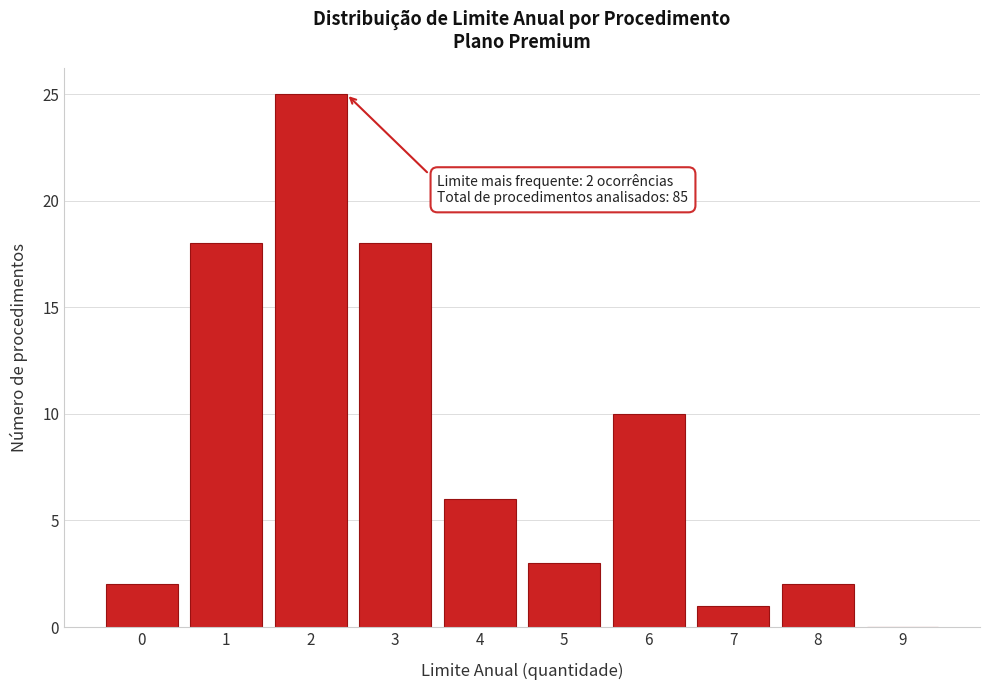

Reading left to right, what are all the values shown in this chart?

0=2	1=18	2=25	3=18	4=6	5=3	6=10	7=1	8=2	9=0